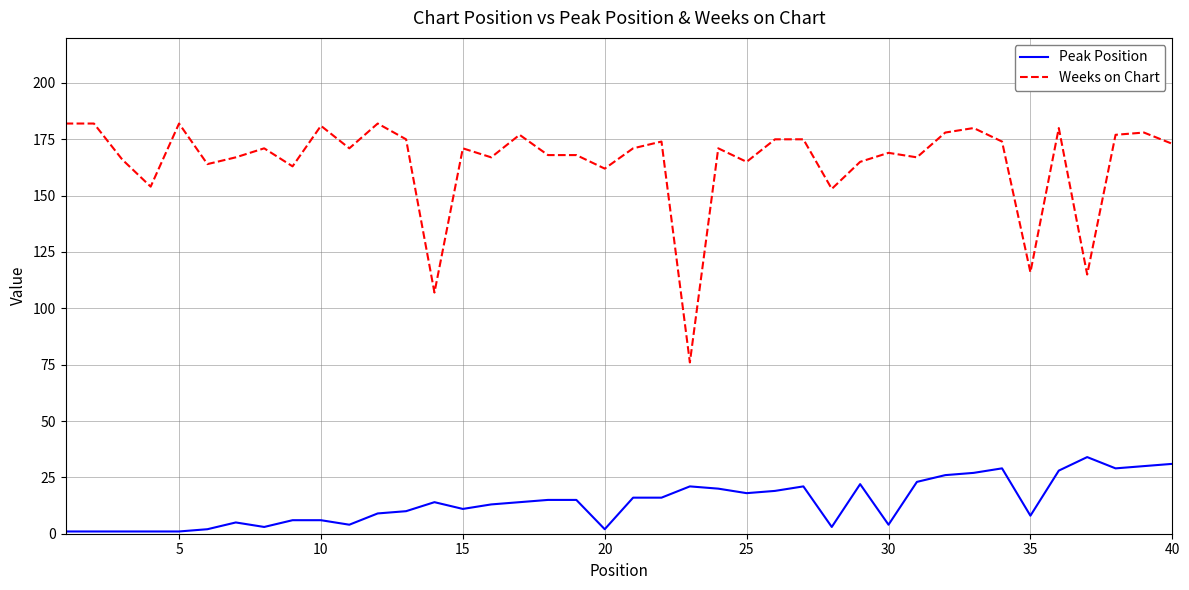

Which series has the widest spread of values?

Weeks on Chart